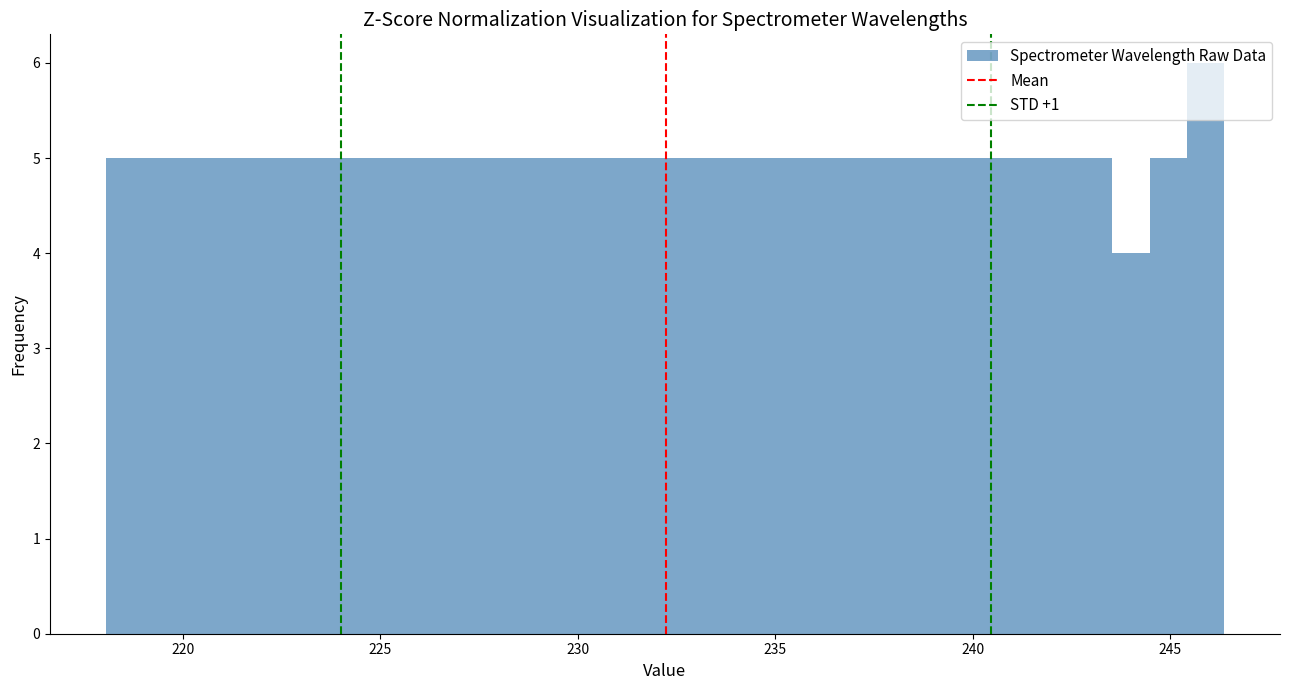

Read against the x-axis, roughly where is the centre of the tallest bar?

246.0